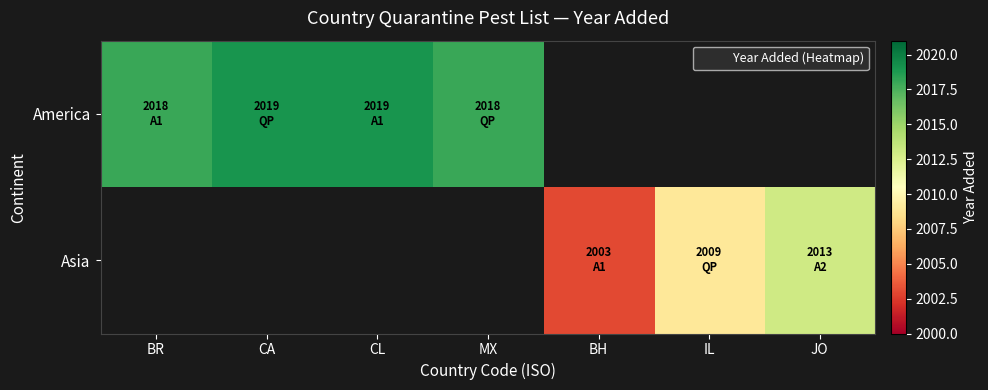

Is it true that America equals 2018.0 at MX?

True